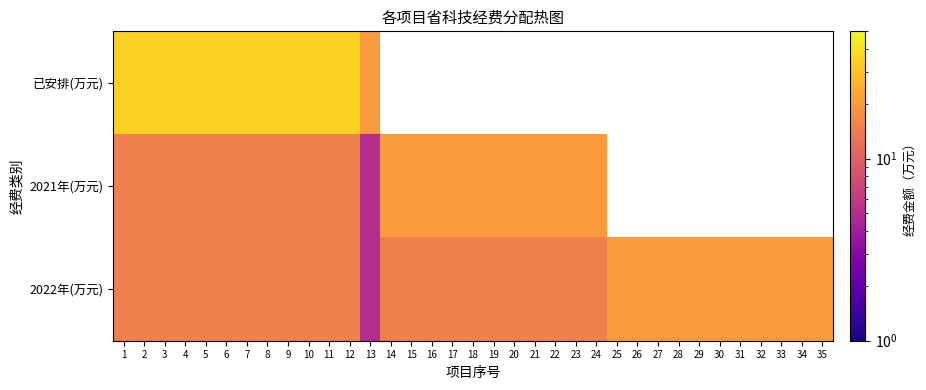

List the series in order of their overall mean, highest first.

已安排(万元), 2021年(万元), 2022年(万元)